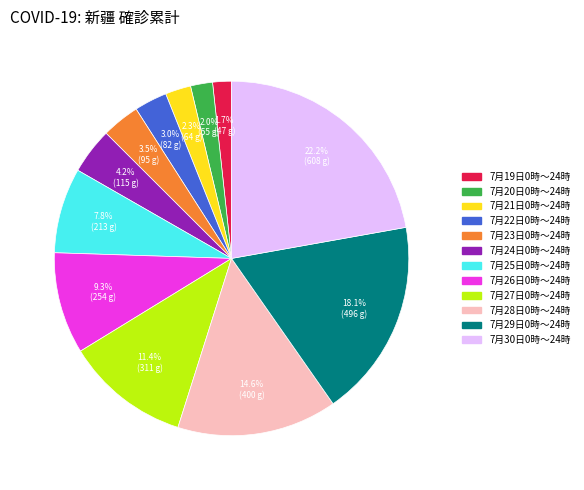

Do 7月23日0時～24時 and 7月30日0時～24時 together represent more than half of the pie?

No